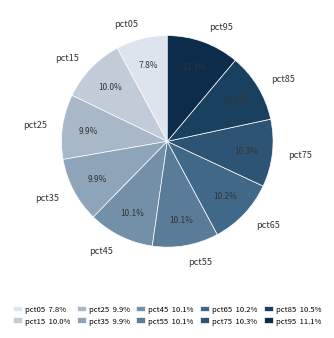

Which category has the smallest portion of the pie?

pct05